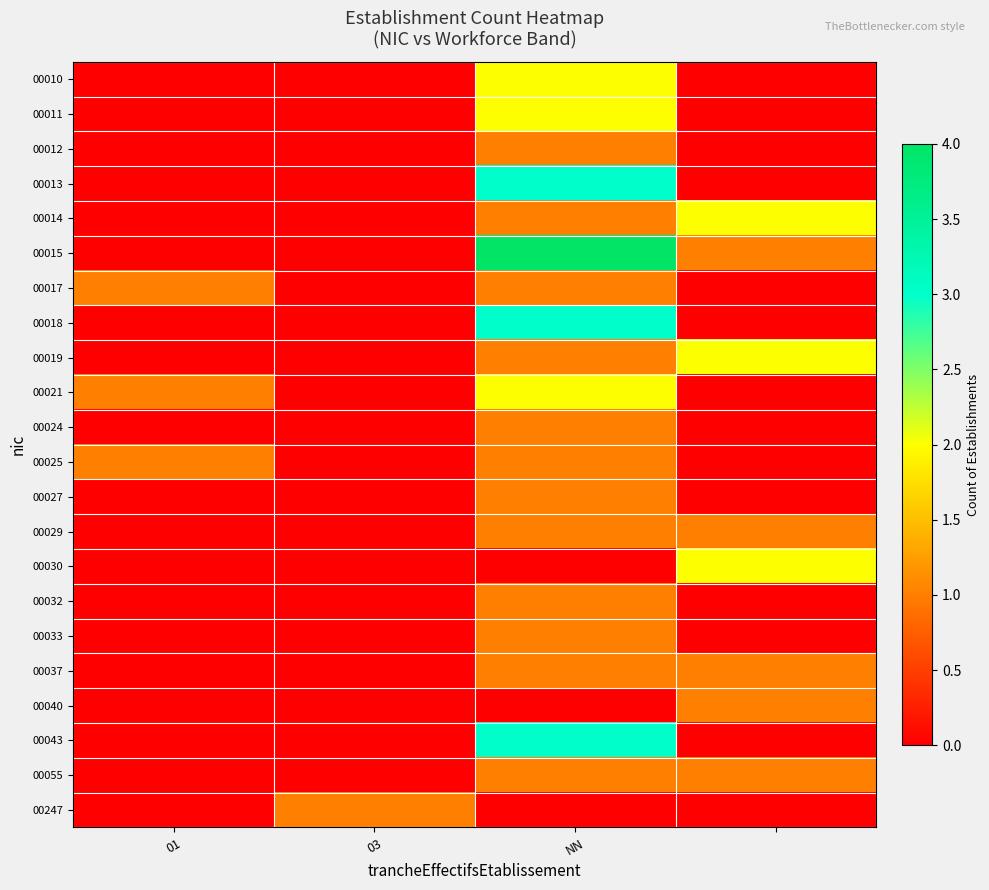

List the series in order of their peak value, highest first.

00015, 00013, 00018, 00043, 00010, 00011, 00014, 00019, 00021, 00030, 00012, 00017, 00024, 00025, 00027, 00029, 00032, 00033, 00037, 00040, 00055, 00247